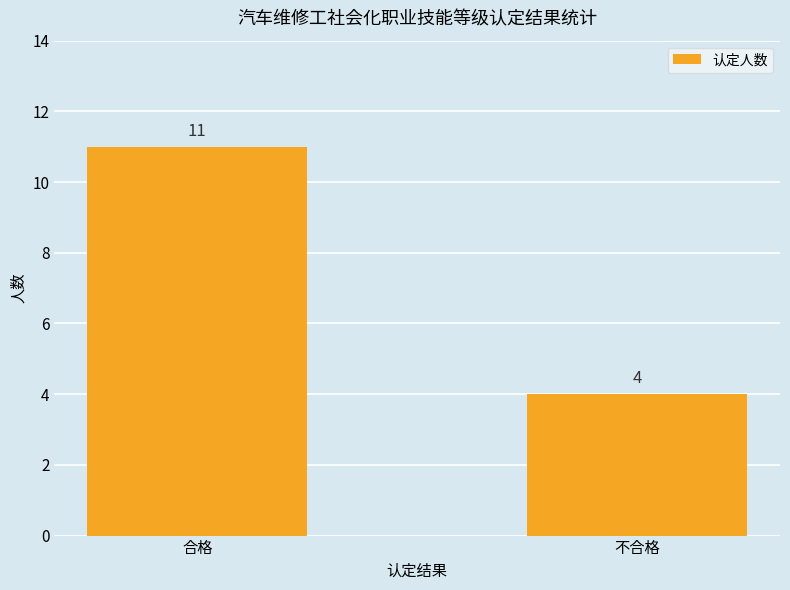

What position from the left is 合格?

1